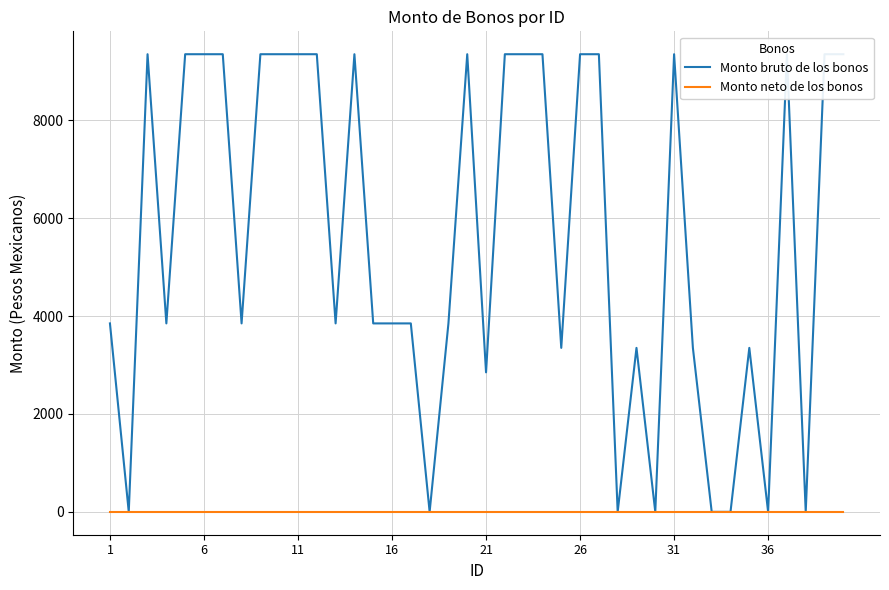

What is the label of the 26th point from the right?

14